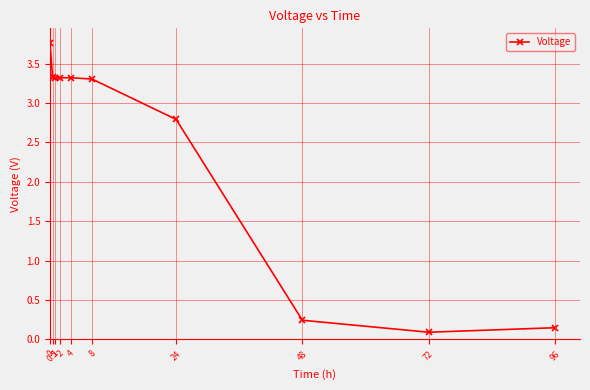

What is the difference between the maximum and minimum values?

3.7